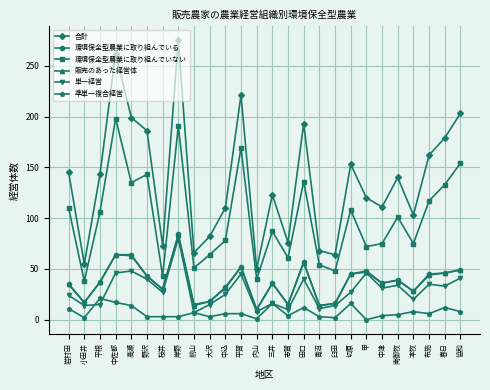

Is the value of 単一経営 at 南御牧 greater than the value of 環境保全型農業に取り組んでいない at 志賀?

No